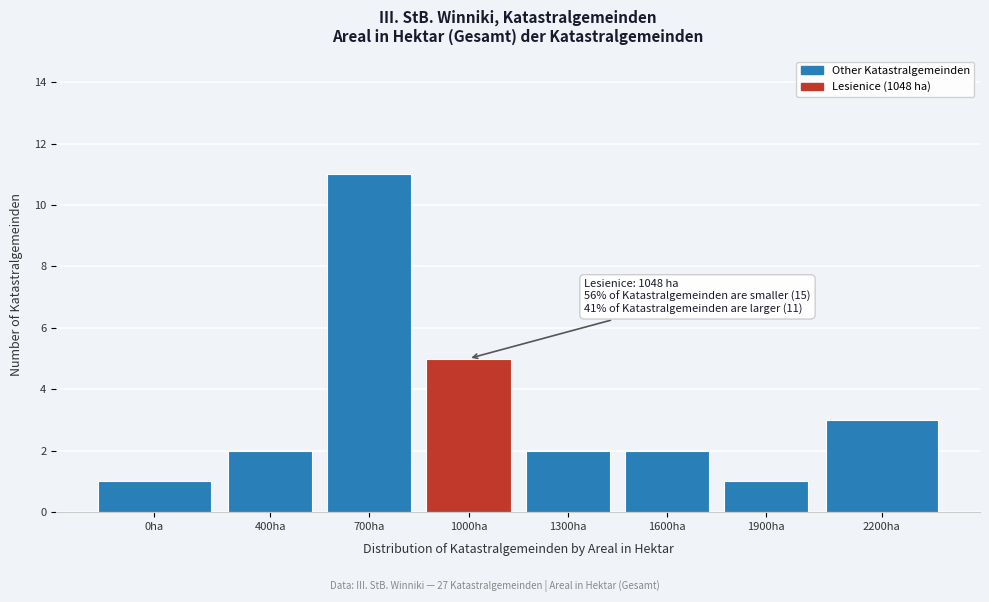

Reading right to left, transcribe all the data shown in this chart.

2200ha=3	1900ha=1	1600ha=2	1300ha=2	1000ha=5	700ha=11	400ha=2	0ha=1